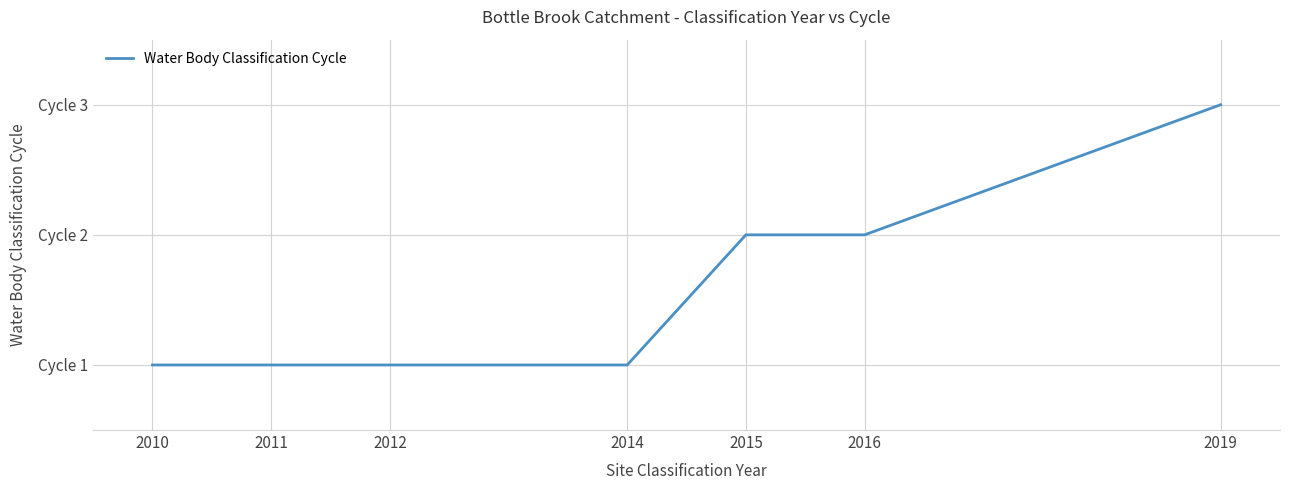

Which label corresponds to the largest value in the chart?

2019